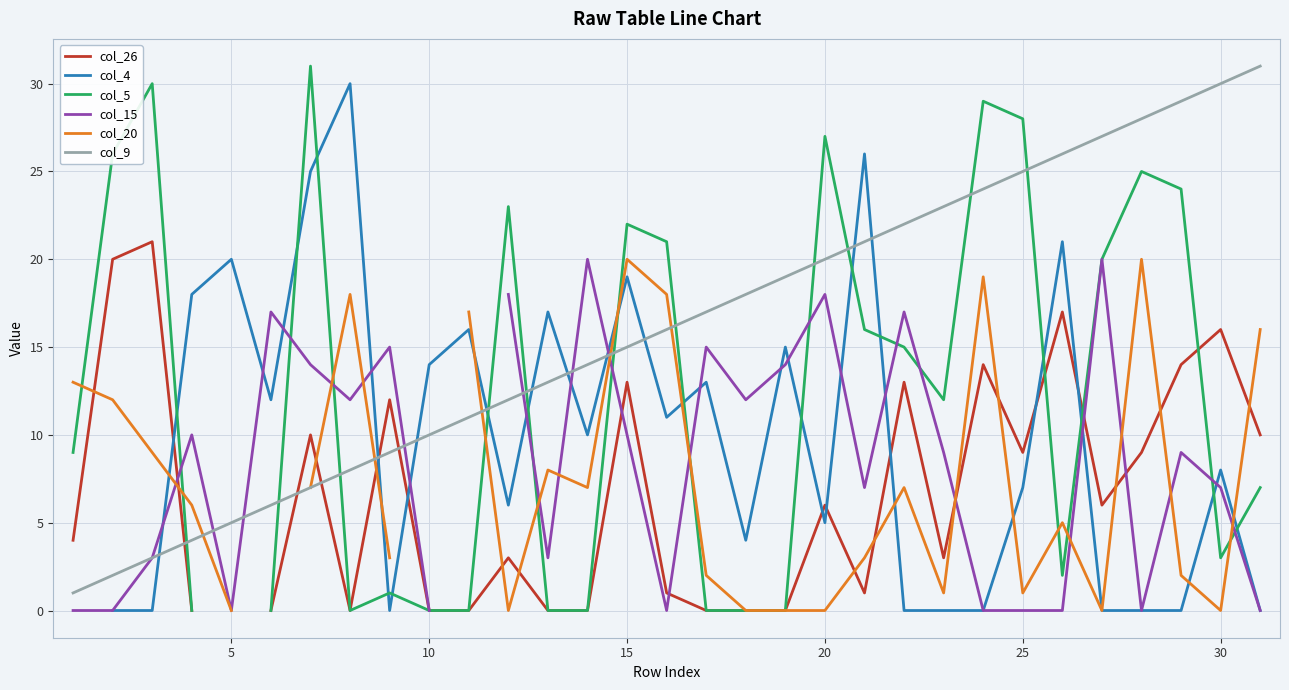

Which series has the widest spread of values?

col_5